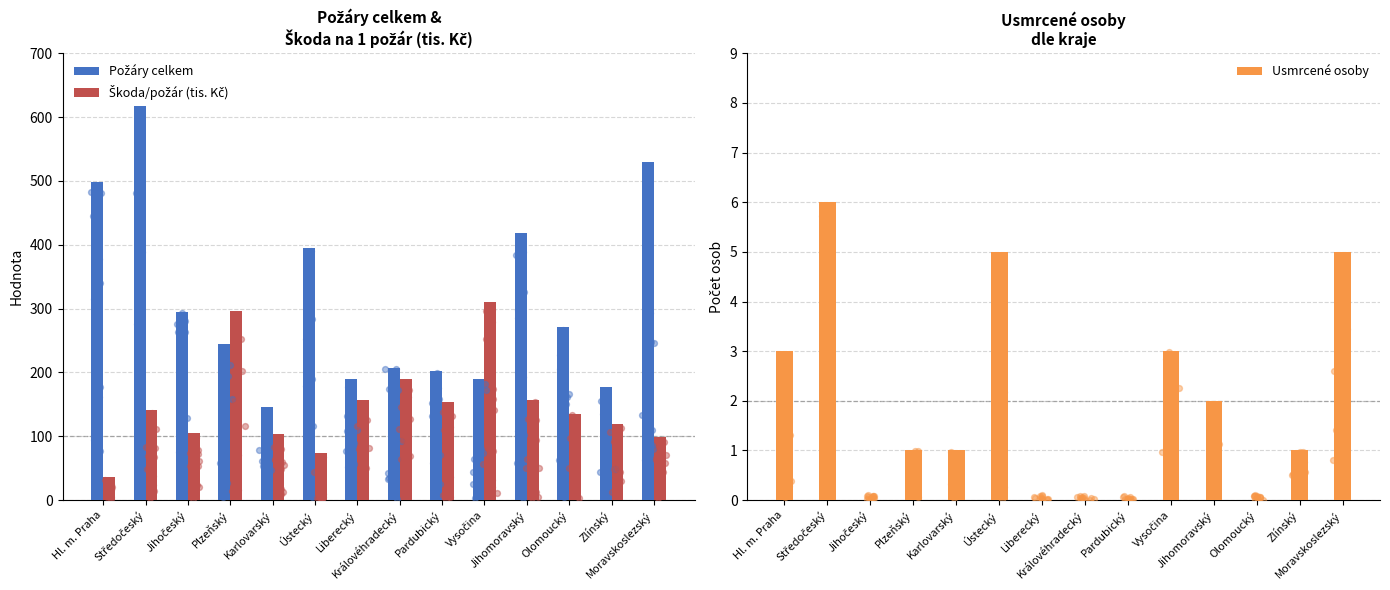

At how many categories does at least one series exceed 424?

3